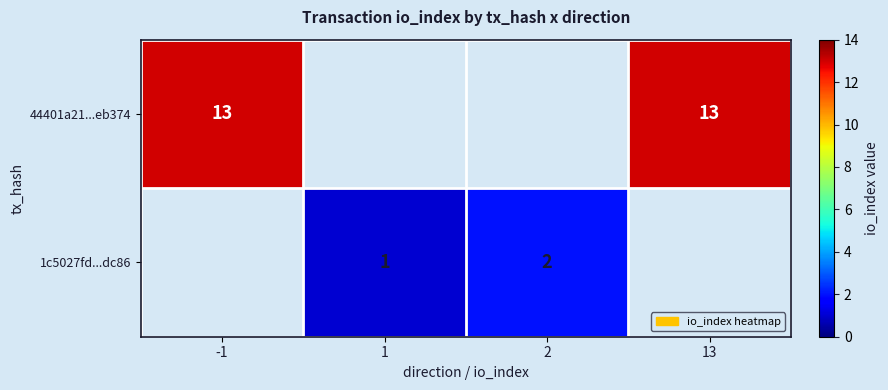

At how many categories does at least one series exceed 11?

2